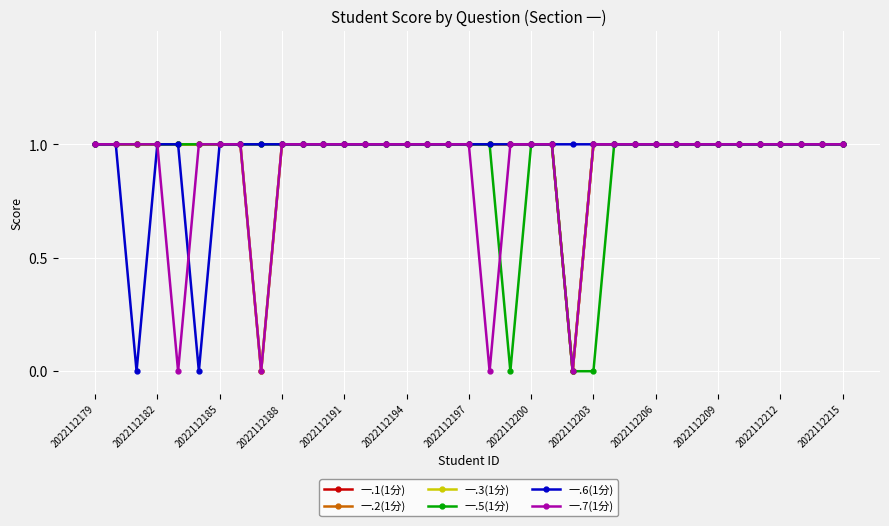

Does the chart have visible grid lines?

Yes